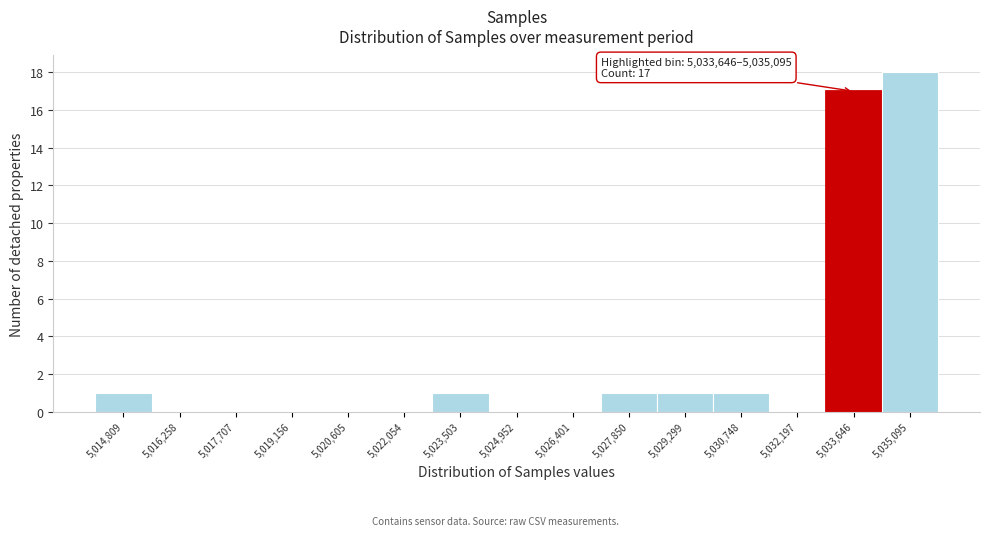

Reading left to right, list all the values displayed in this chart.

5,014,809=1	5,016,258=0	5,017,707=0	5,019,156=0	5,020,605=0	5,022,054=0	5,023,503=1	5,024,952=0	5,026,401=0	5,027,850=1	5,029,299=1	5,030,748=1	5,032,197=0	5,033,646=17	5,035,095=18